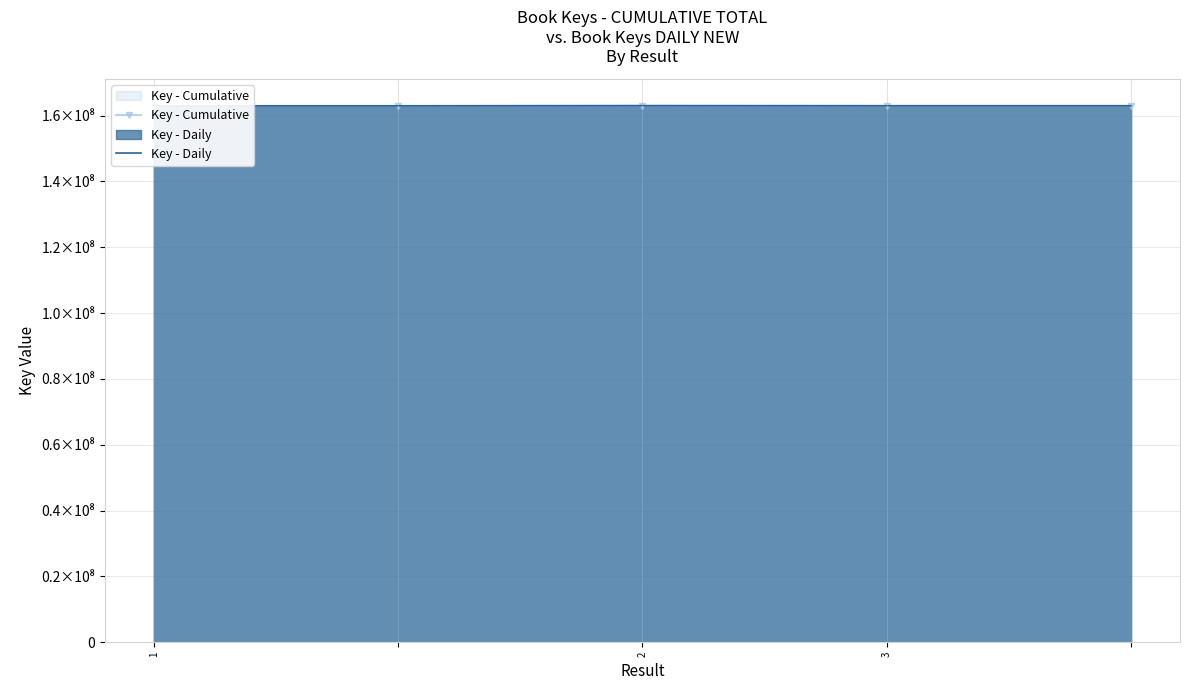

True or false: Key - Daily and Key - Cumulative cross at least once.

False